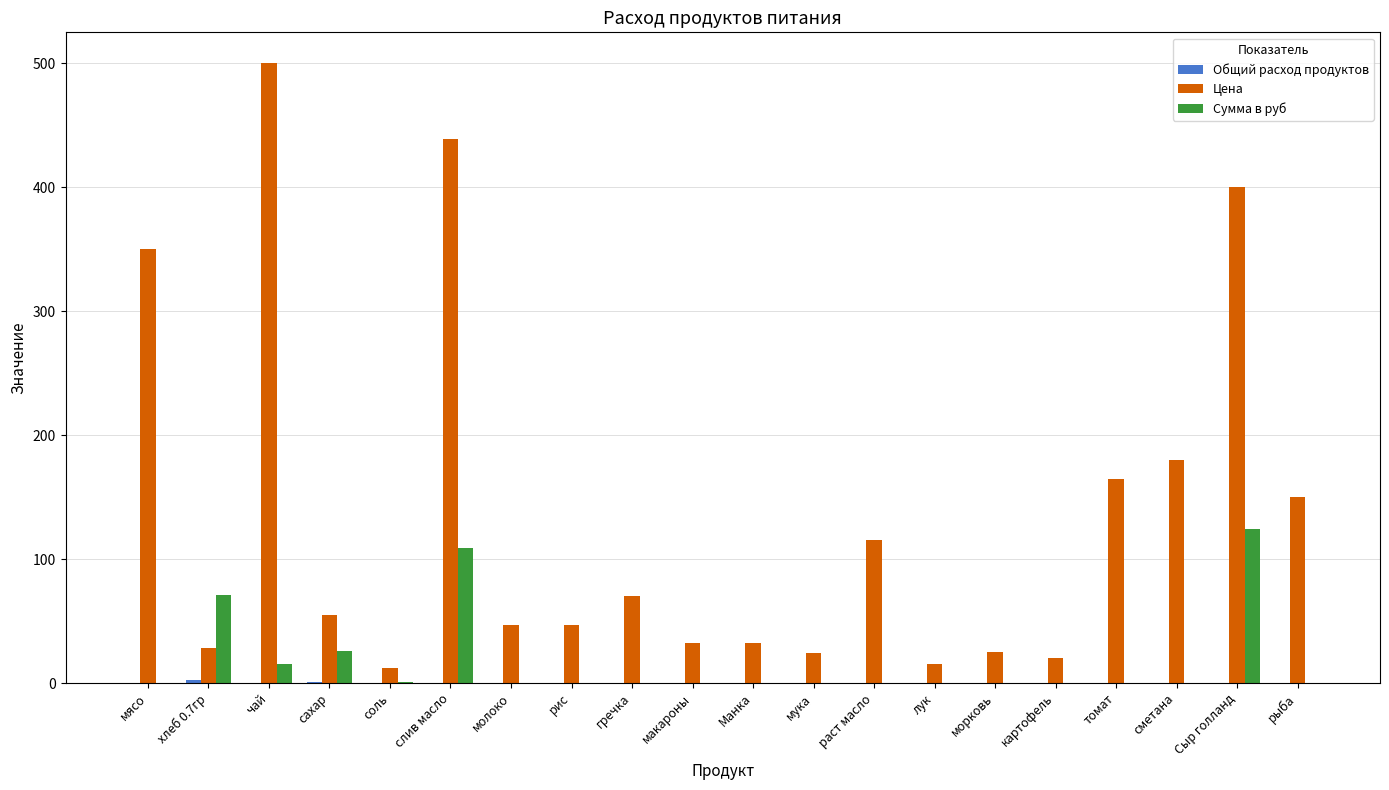

What is the sum of the Цена values at гречка and Манка?

102.0